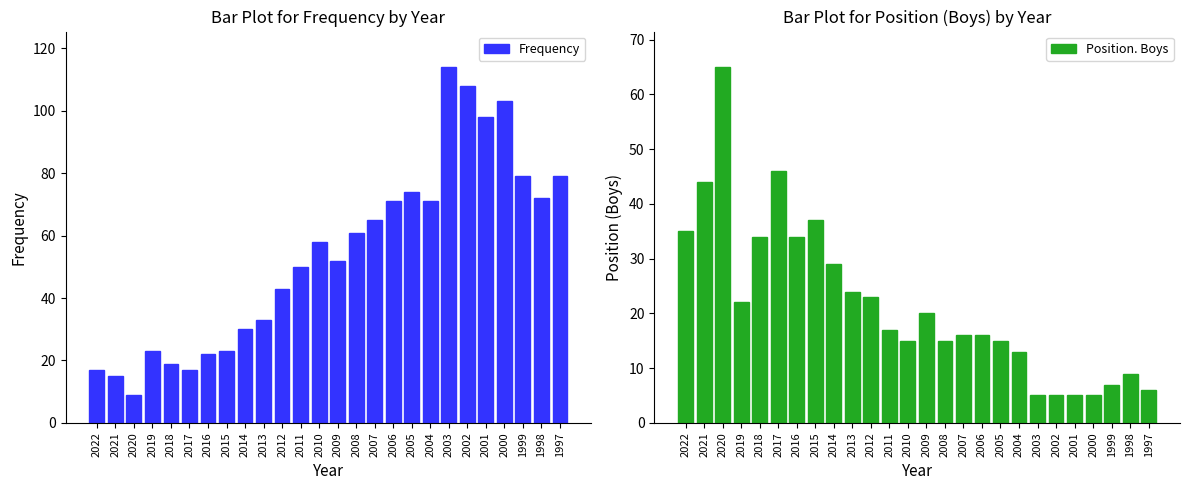

Which series changed the most between 2021 and 2020?

Position. Boys